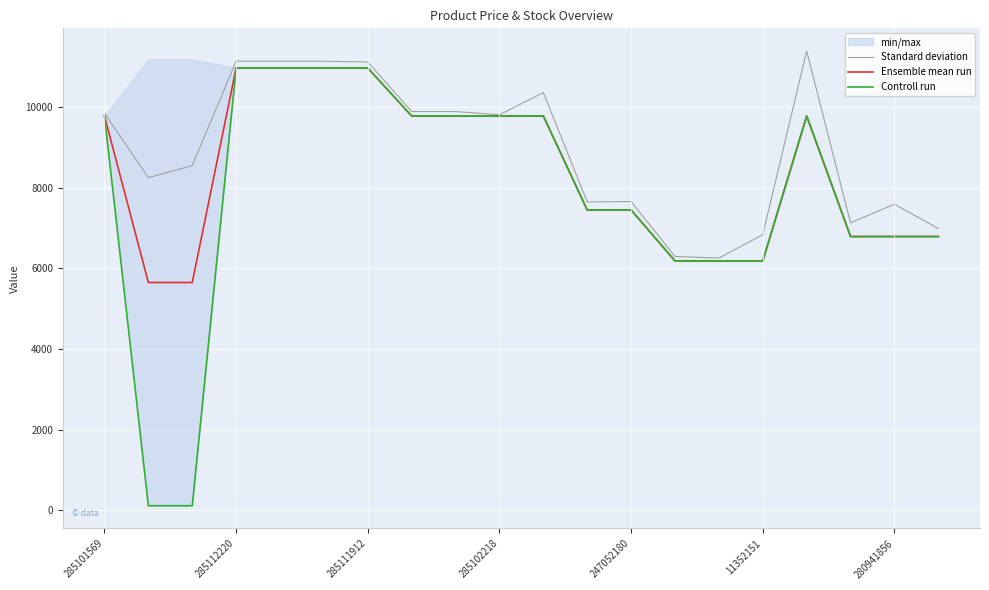

True or false: Ensemble mean run has more than 2 points higher than both neighbors.

False